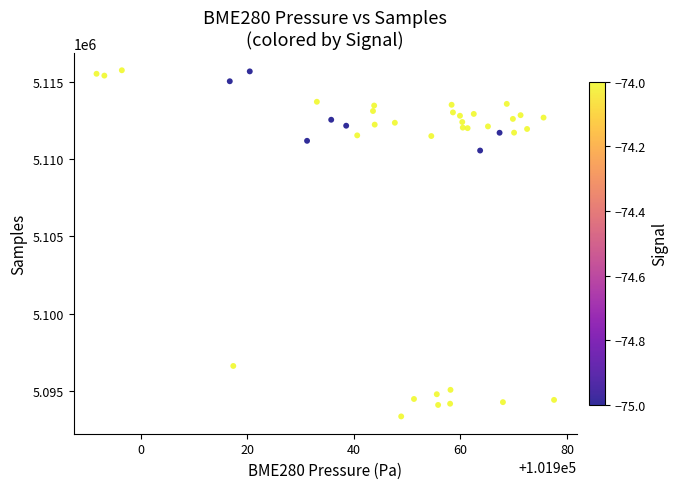

What Y value in the scatter plot is closest to 5104554?

5110558